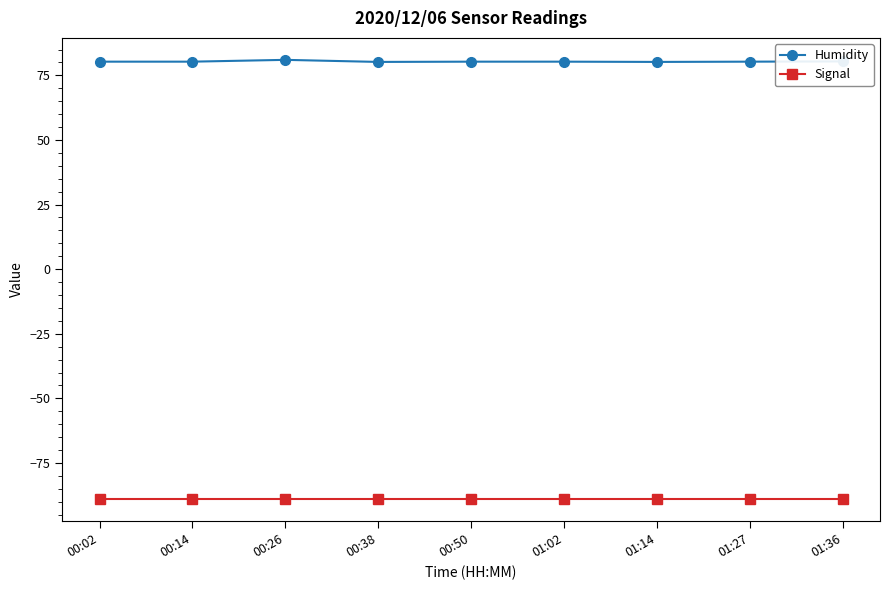

What is the value of the Humidity point at the 2nd from the left?

80.3